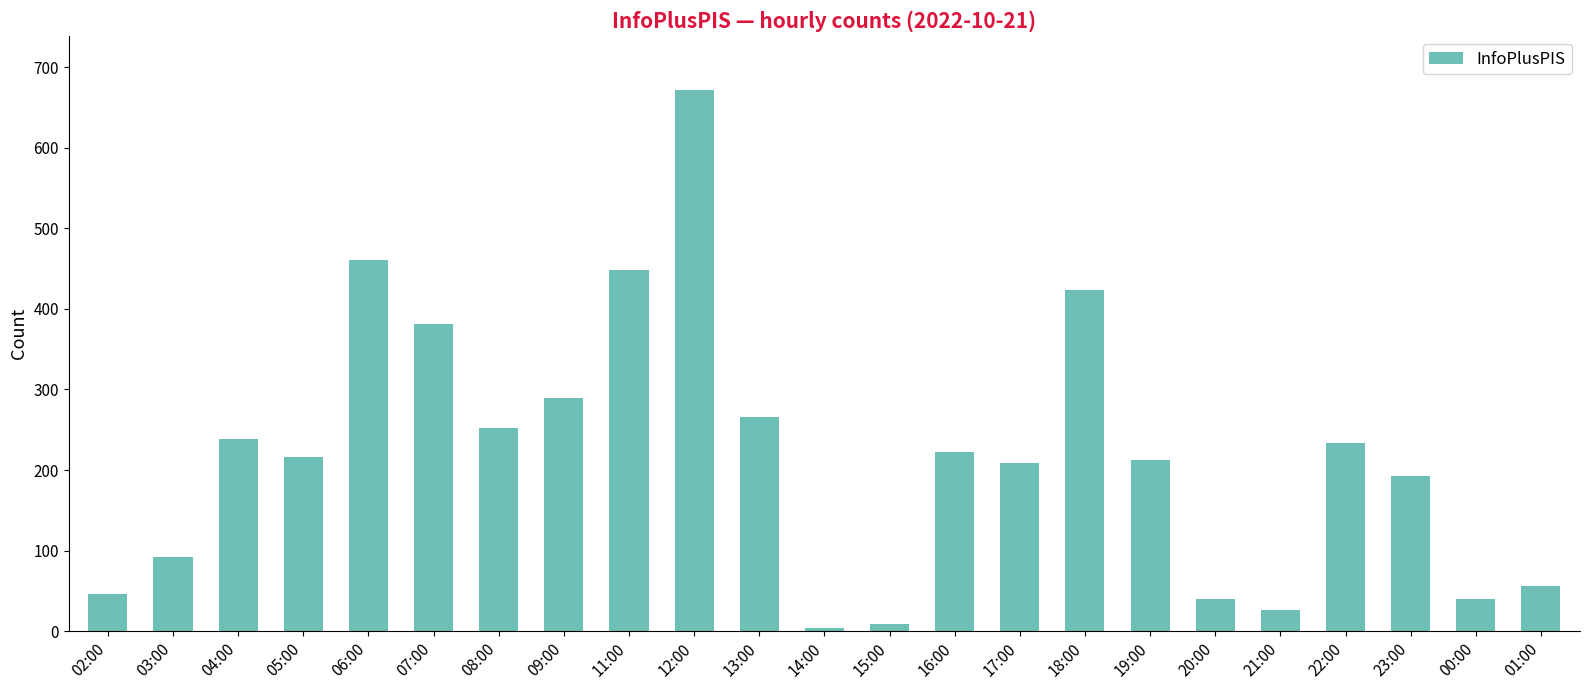

The chart shows a value of 40 at 00:00. True or false?

True